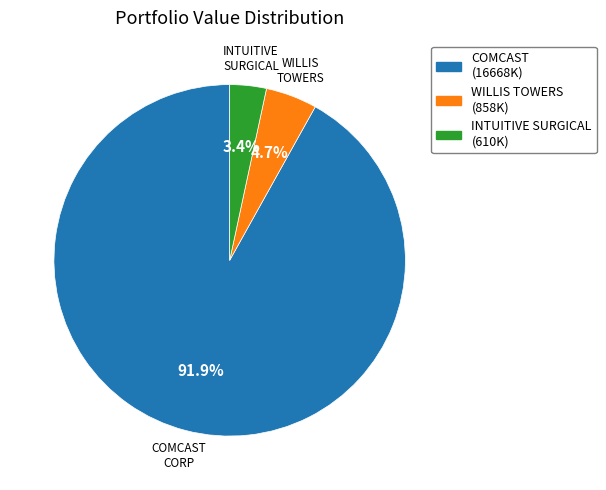

Is there a majority slice in this chart?

Yes